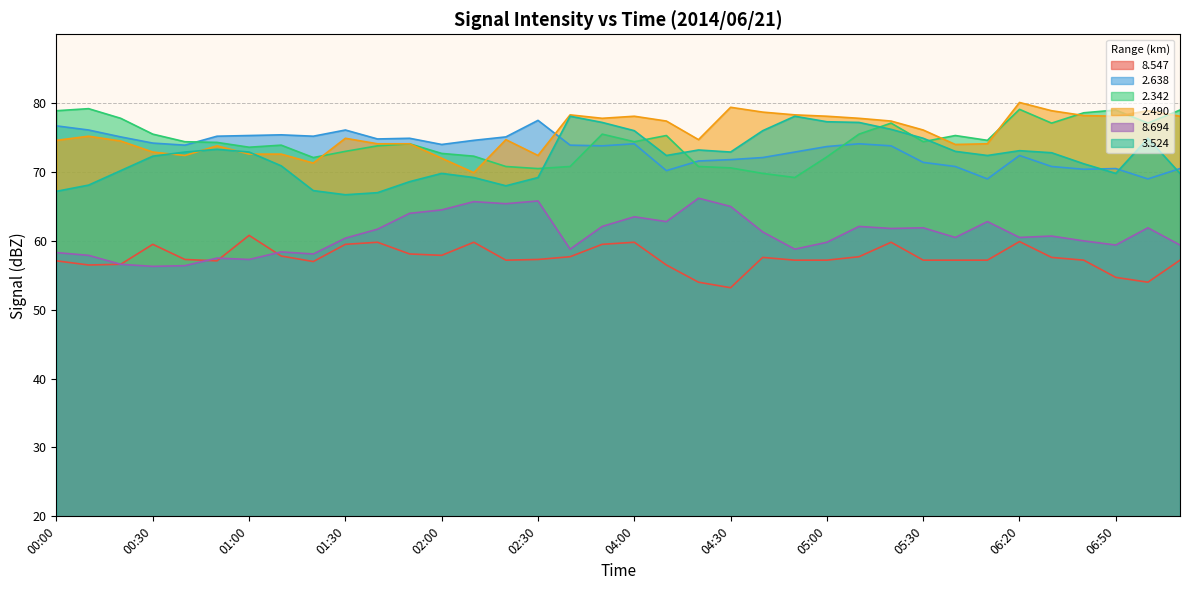

What is the label of the 31st point from the right?

00:50